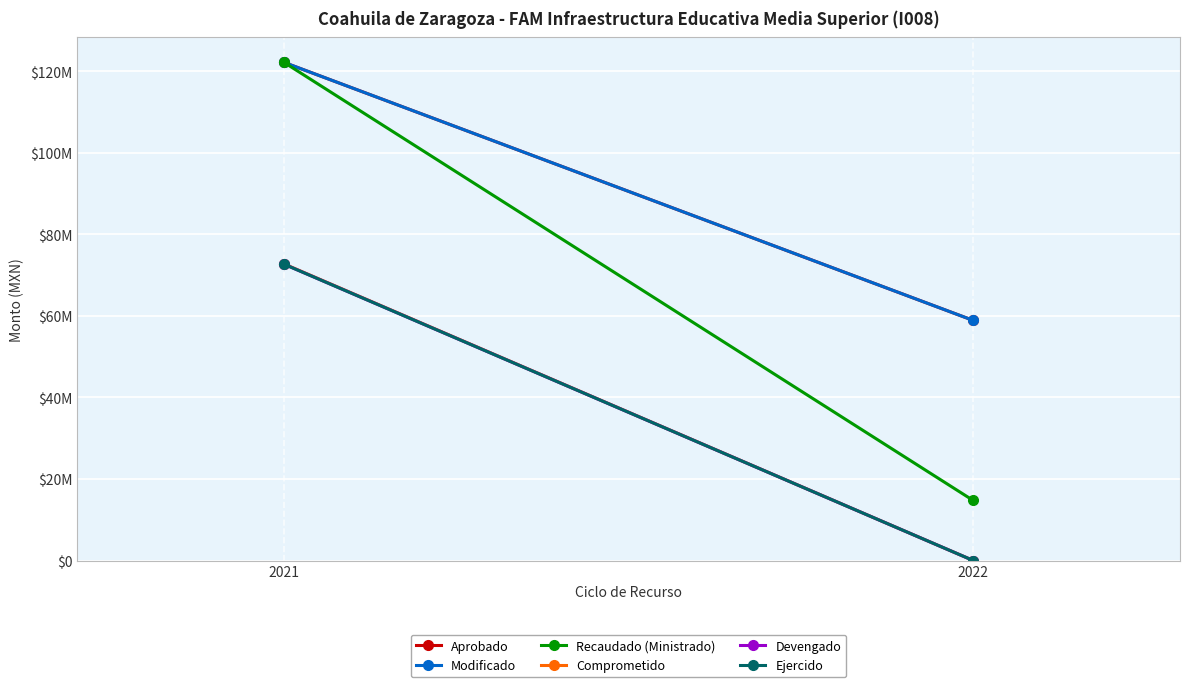

Between 2021 and 2022, which series saw the biggest shift?

Recaudado (Ministrado)